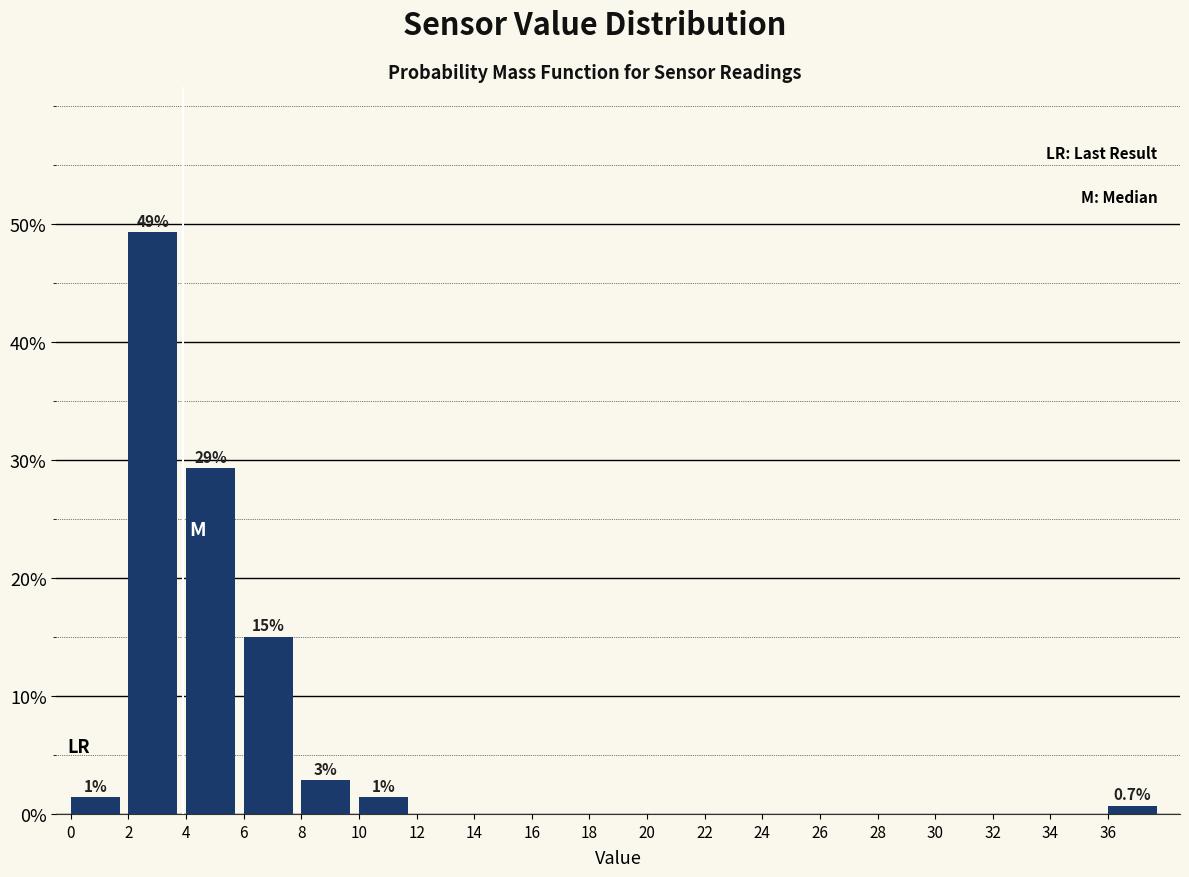

Which range on the x-axis has the tallest bar?

2 to 4